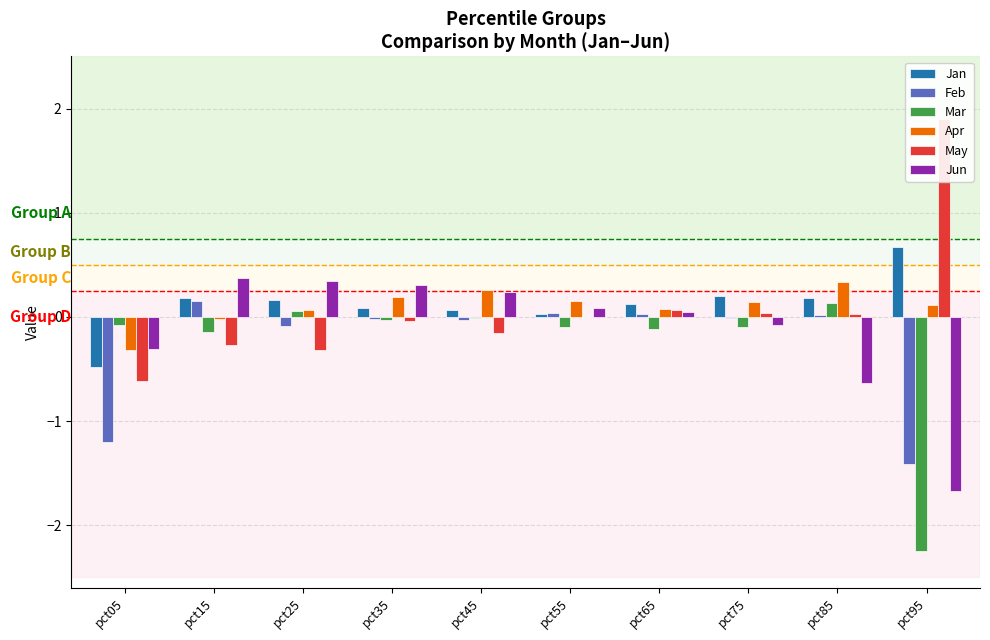

At how many categories does at least one series exceed 1?

1